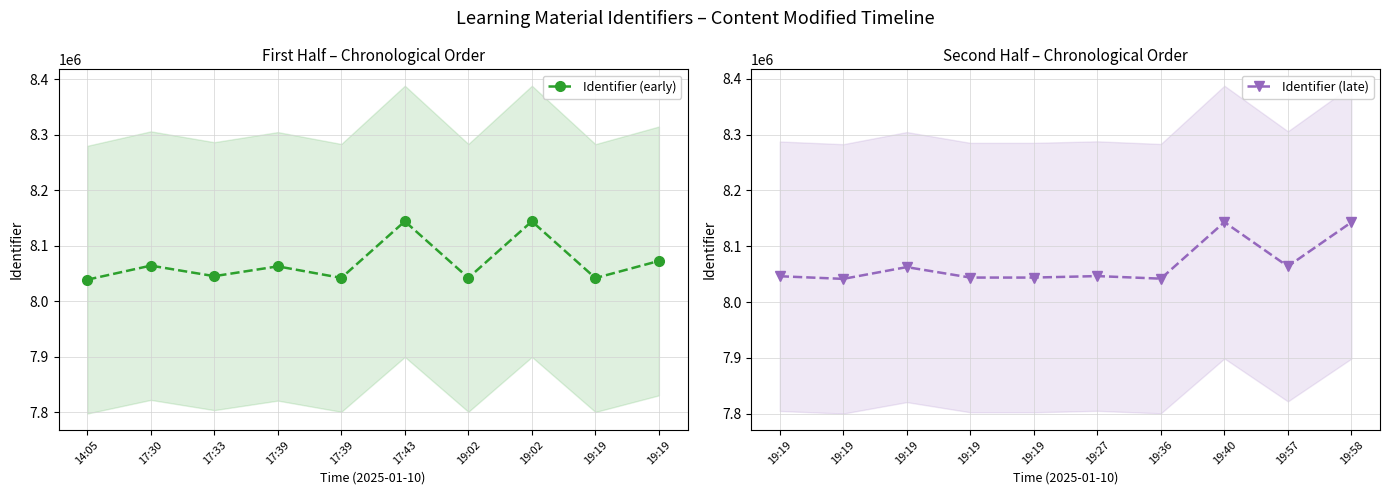

True or false: Identifier (early) has more than 1 points higher than both neighbors.

True